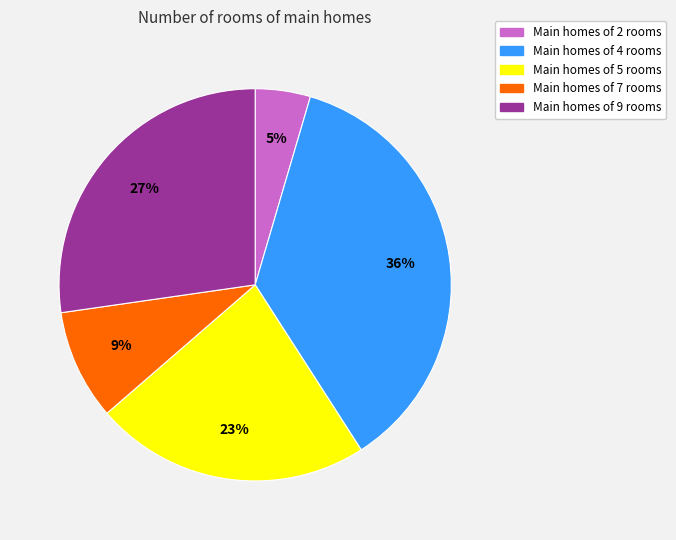

Does any single category account for the majority?

No